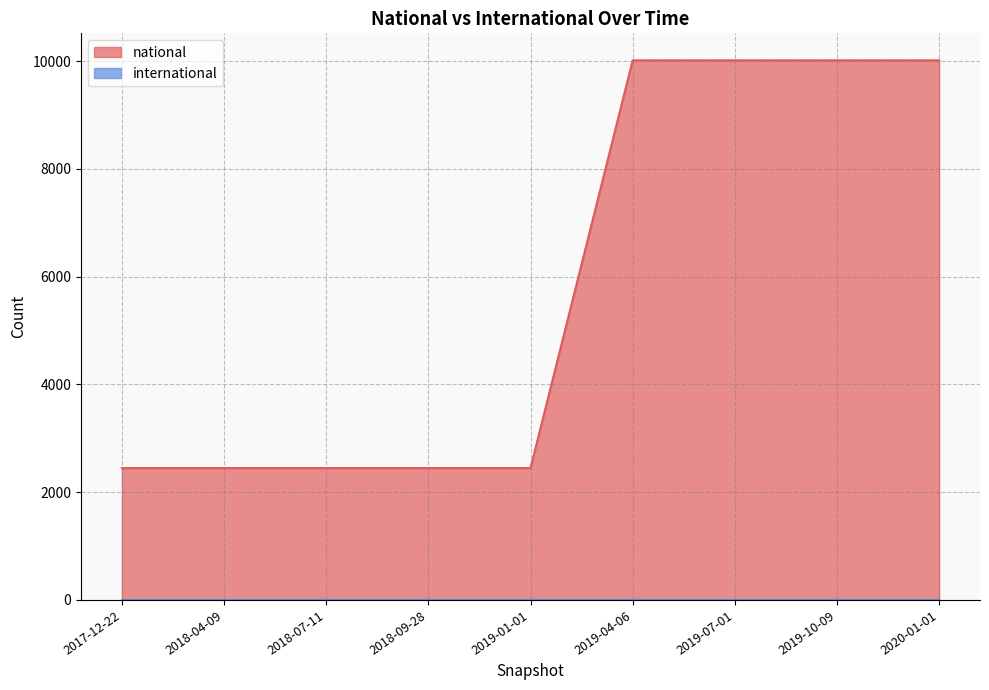

What is the difference between the values at 2020-01-01 and 2018-04-09?

7566